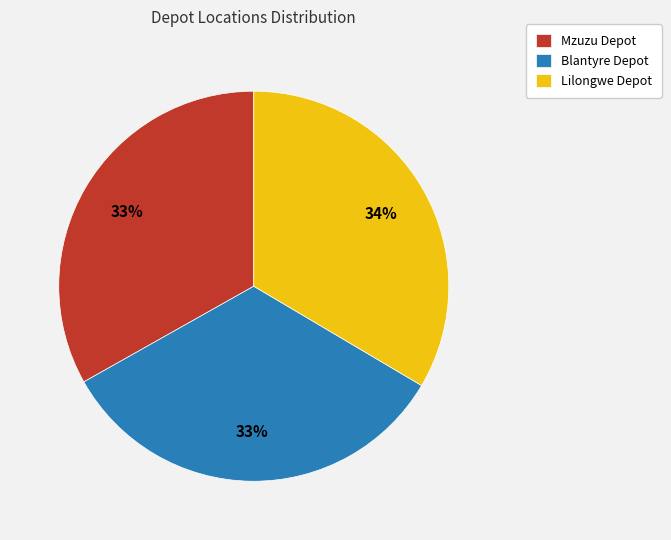

To the nearest percent, what percentage of the pie is Blantyre Depot?

33%